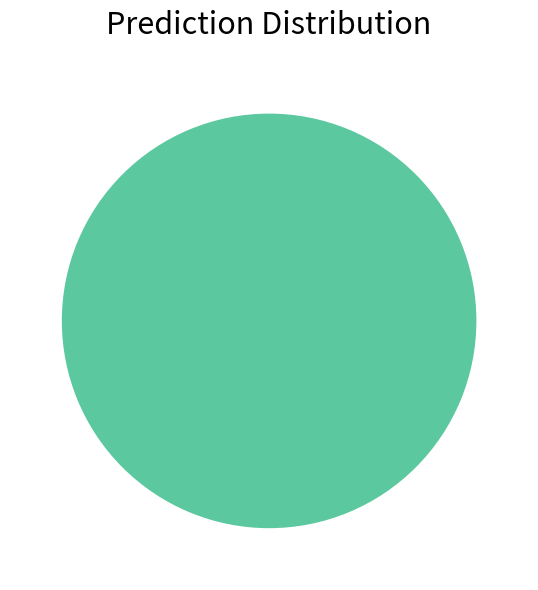

Is there a majority slice in this chart?

Yes